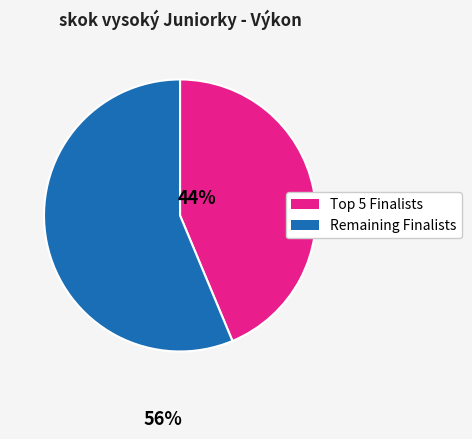

Is there any slice that represents more than half of the pie?

Yes